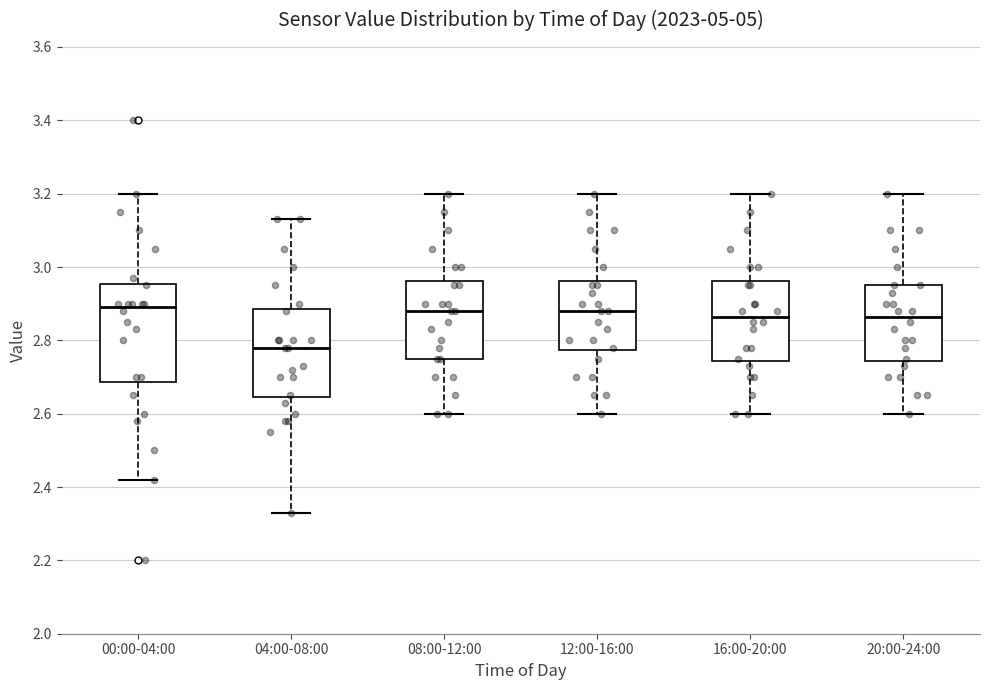

Reading left to right, transcribe this box plot: for each box, give where its median line is, the range the box spans, and where its two whiskers end, as read against the y-axis. The values are not printed on the chart, so give them approximately, as read against the axis.

00:00-04:00: median 2.90, box 2.68 to 2.96, whiskers 2.42 to 3.20
04:00-08:00: median 2.78, box 2.64 to 2.88, whiskers 2.34 to 3.14
08:00-12:00: median 2.88, box 2.76 to 2.96, whiskers 2.60 to 3.20
12:00-16:00: median 2.88, box 2.78 to 2.96, whiskers 2.60 to 3.20
16:00-20:00: median 2.86, box 2.74 to 2.96, whiskers 2.60 to 3.20
20:00-24:00: median 2.86, box 2.74 to 2.96, whiskers 2.60 to 3.20